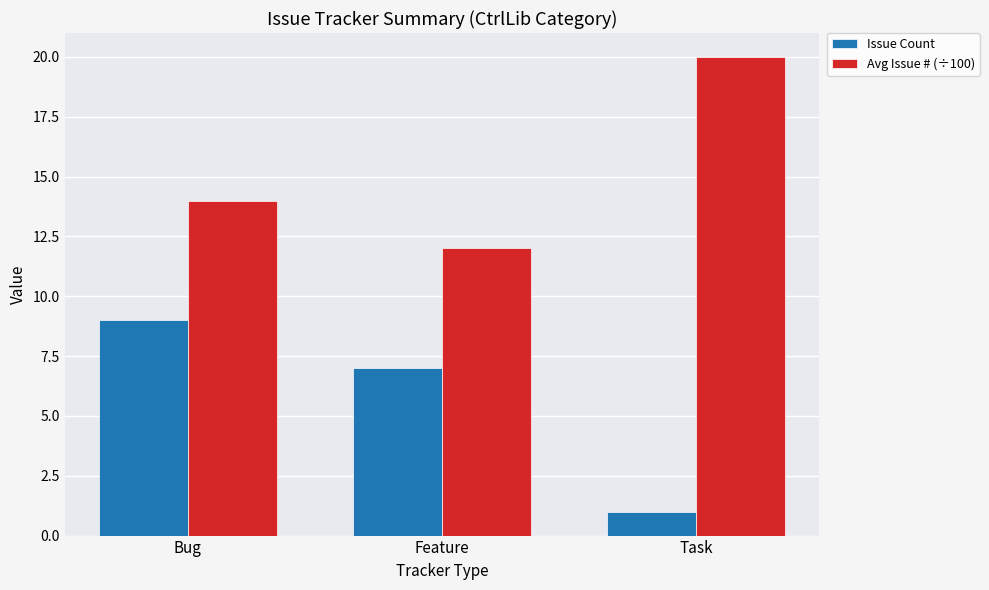

Which category has the lowest value across all series?

Task